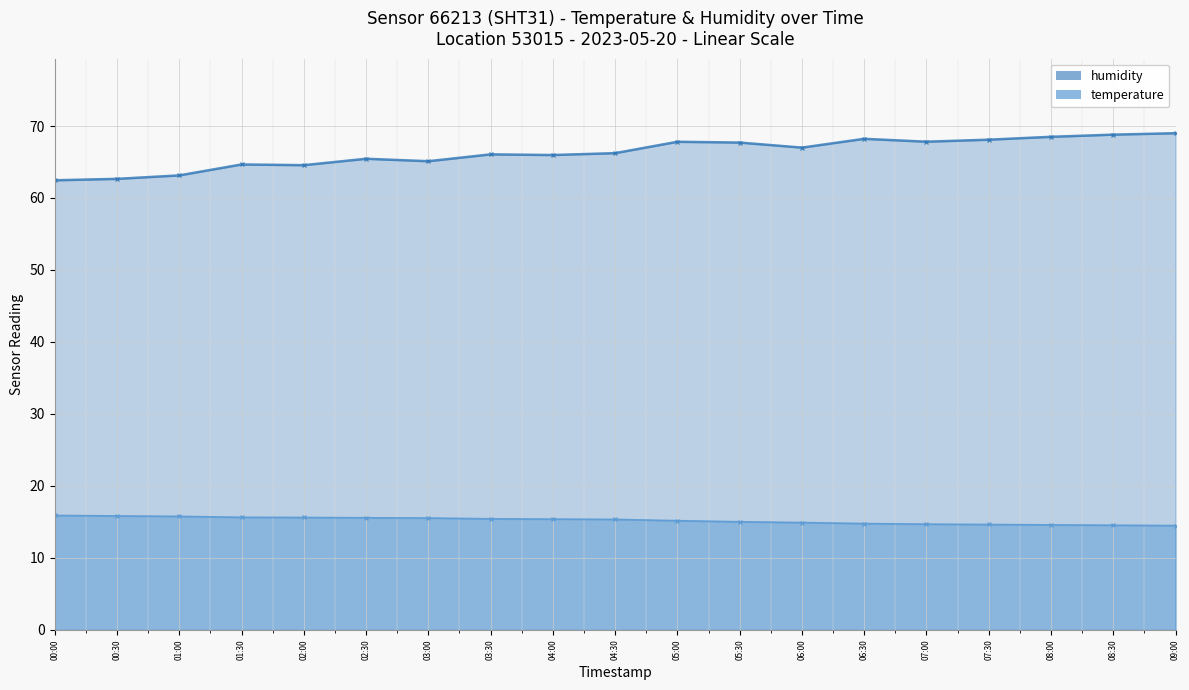

At how many categories does at least one series exceed 40?

19